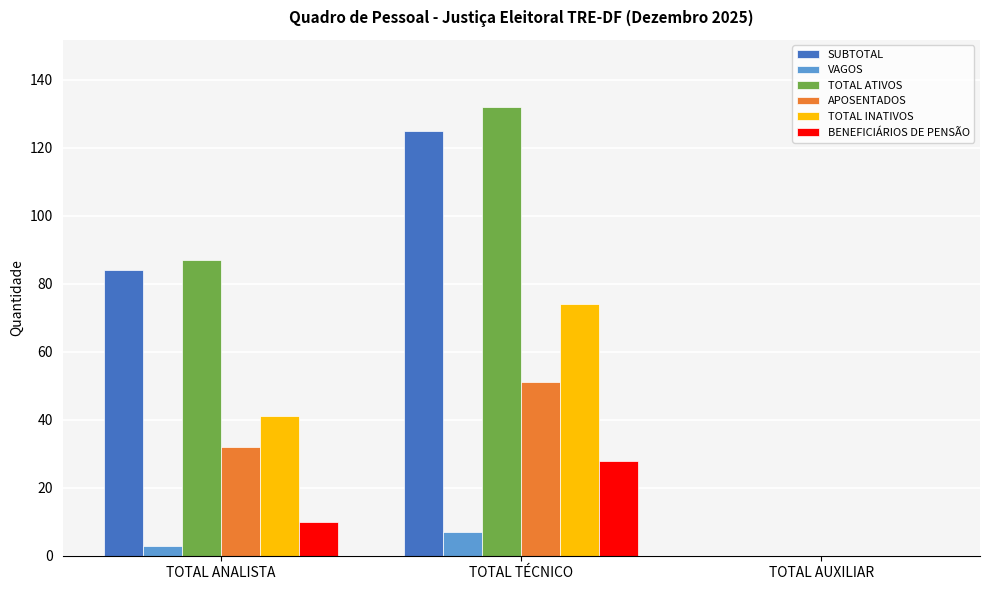

At which category is the sum across all series the highest?

TOTAL TÉCNICO